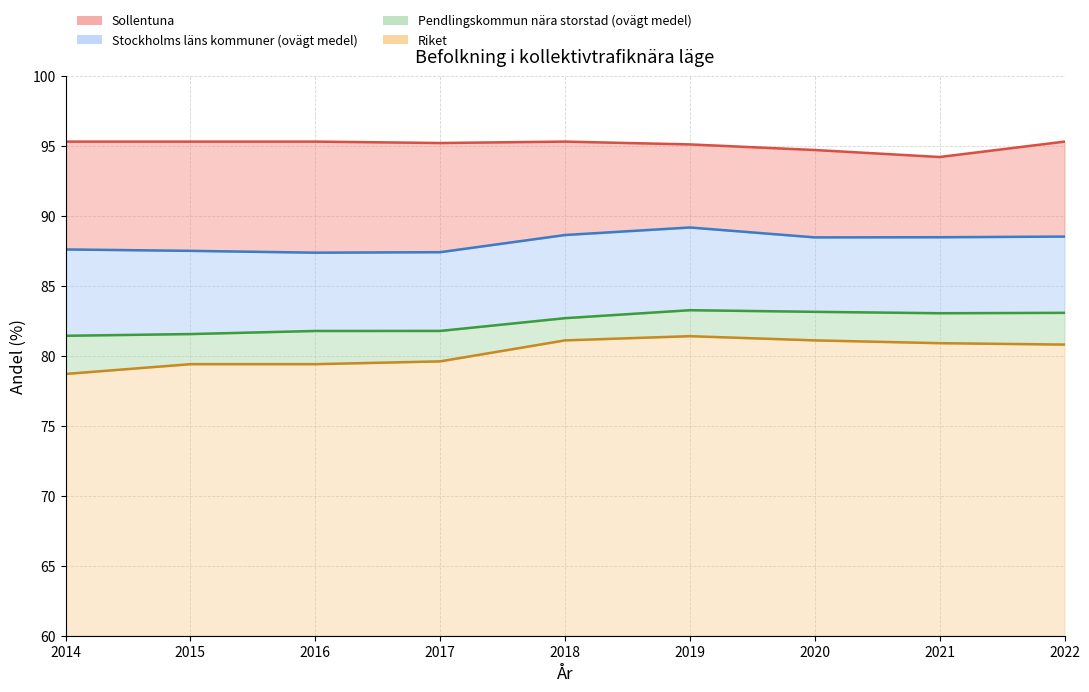

At which category does Stockholms läns kommuner (ovägt medel) reach its first local valley?

2016